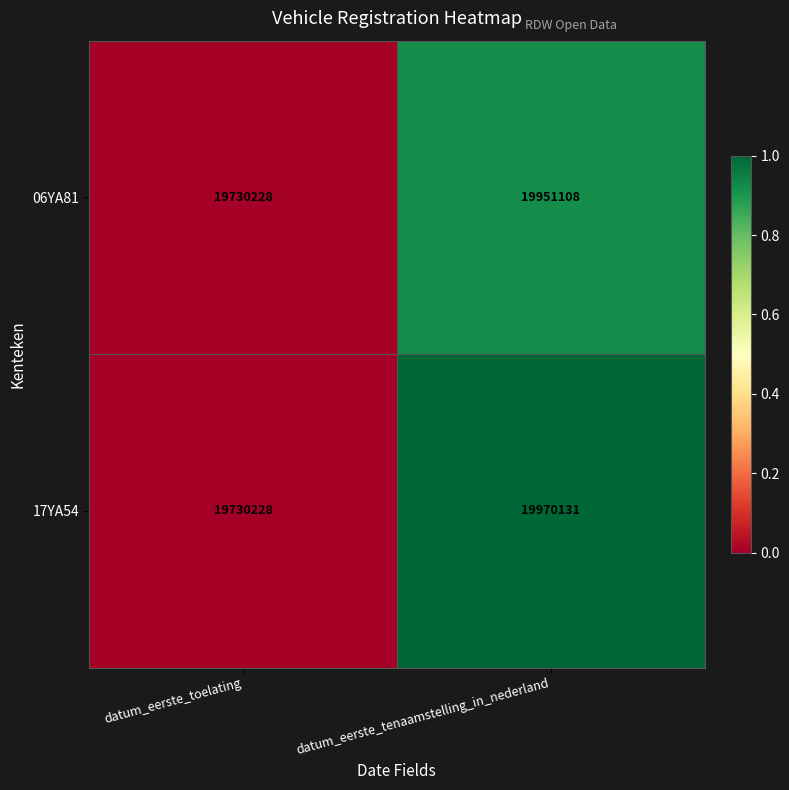

Which series has the widest spread of values?

17YA54